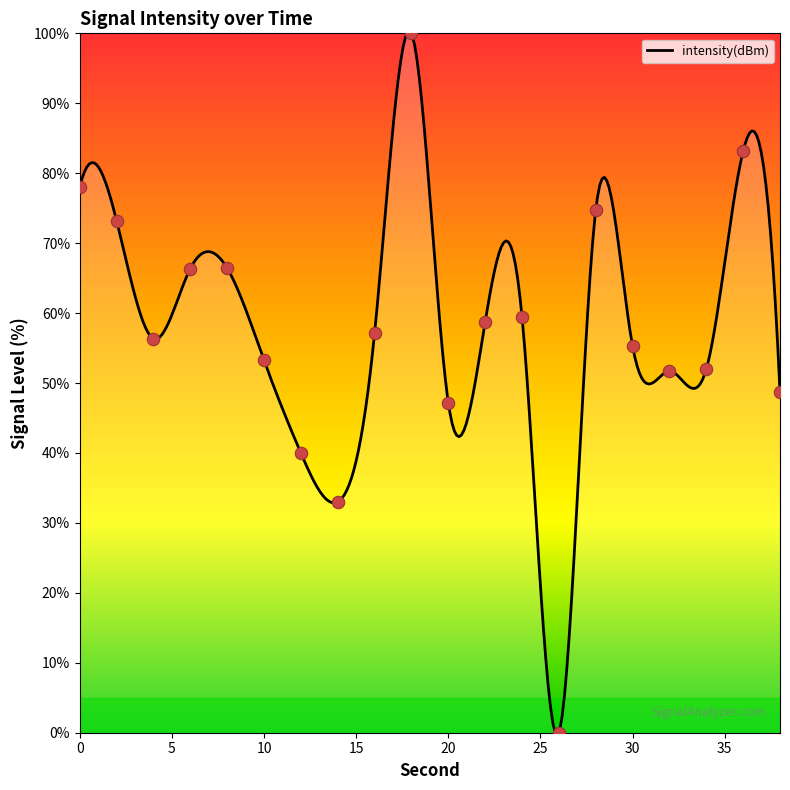

What is the change in value from 6 to 14?

-33.4